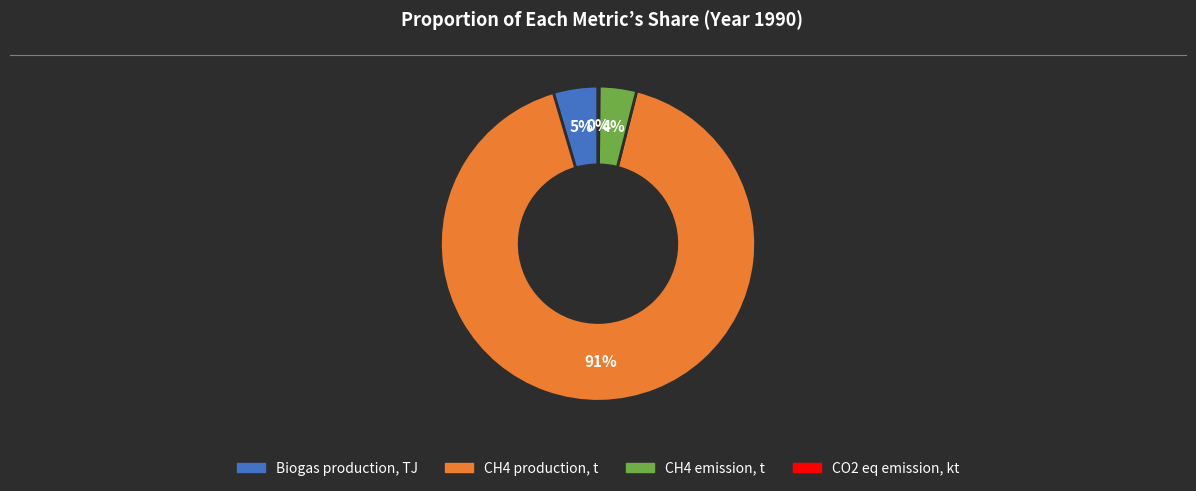

Which has a higher value, CH4 production, t or CH4 emission, t?

CH4 production, t